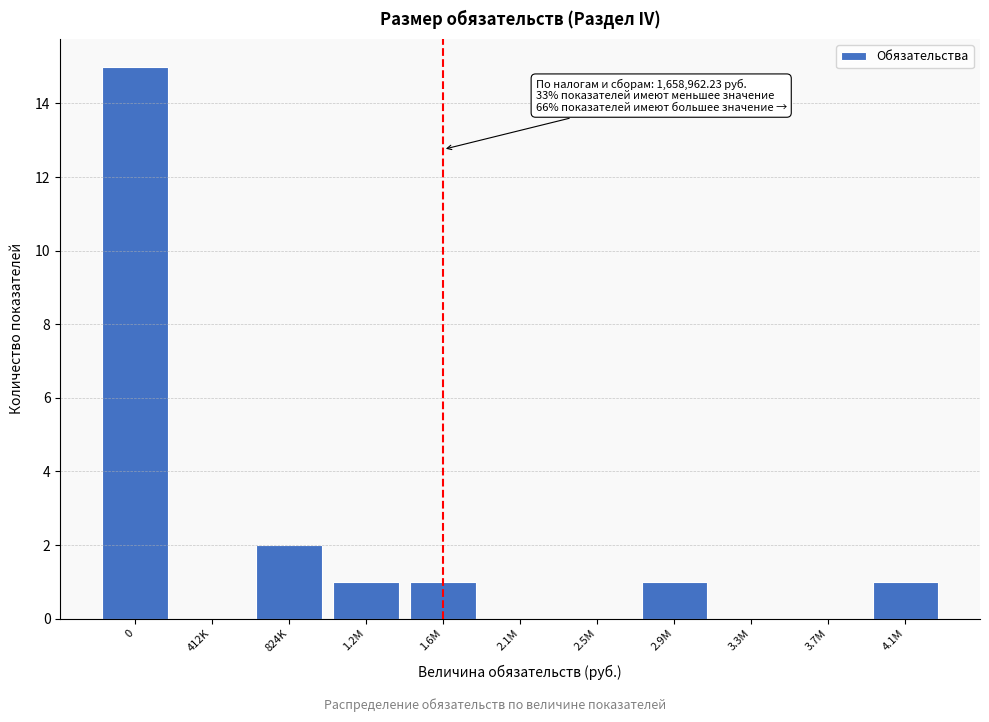

Reading right to left, what are all the values shown in this chart?

4.1M=1	3.7M=0	3.3M=0	2.9M=1	2.5M=0	2.1M=0	1.6M=1	1.2M=1	824K=2	412K=0	0=15